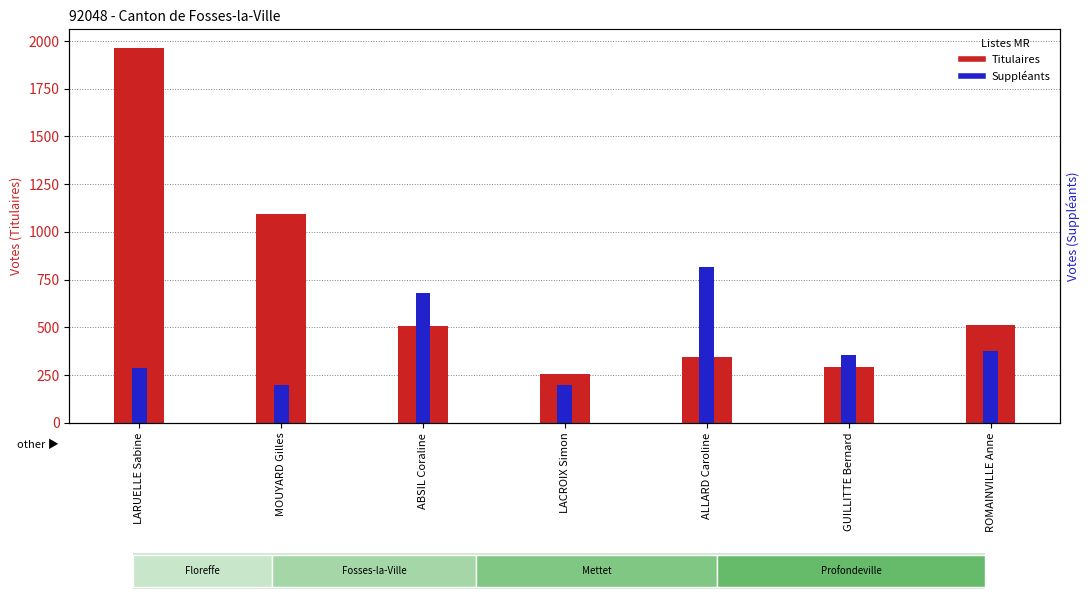

What is the total value across all series at ABSIL Coraline?

1190